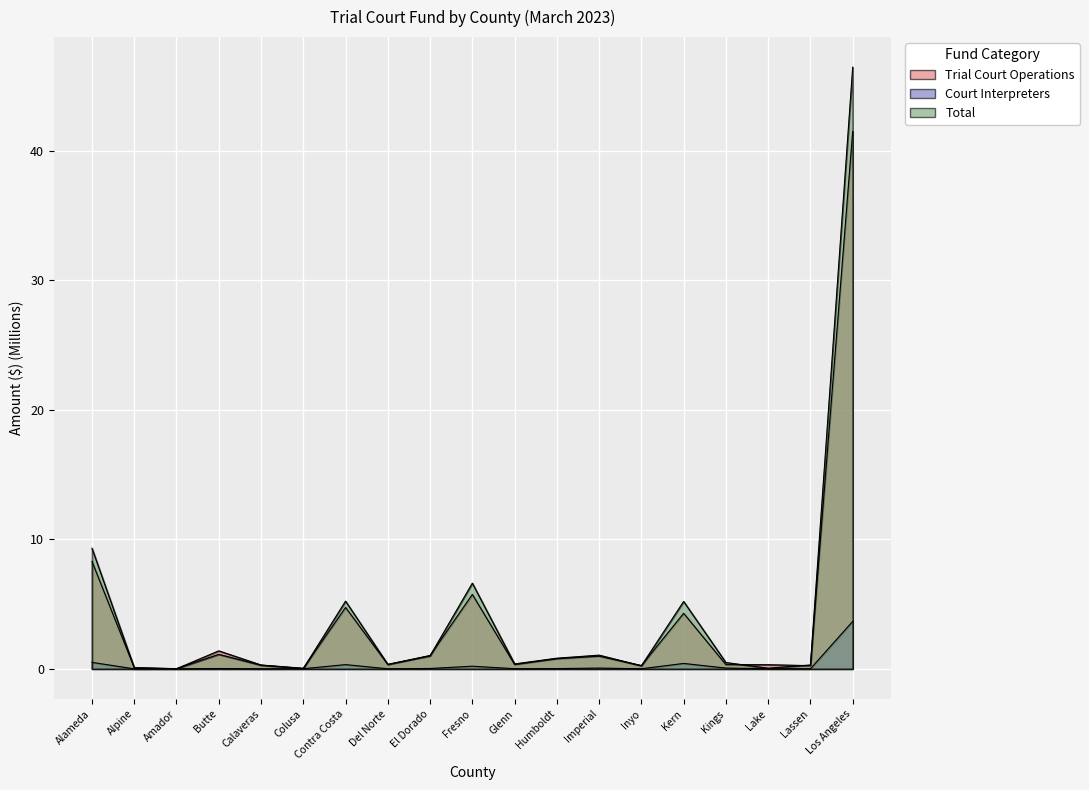

True or false: Total and Court Interpreters intersect in this chart.

False